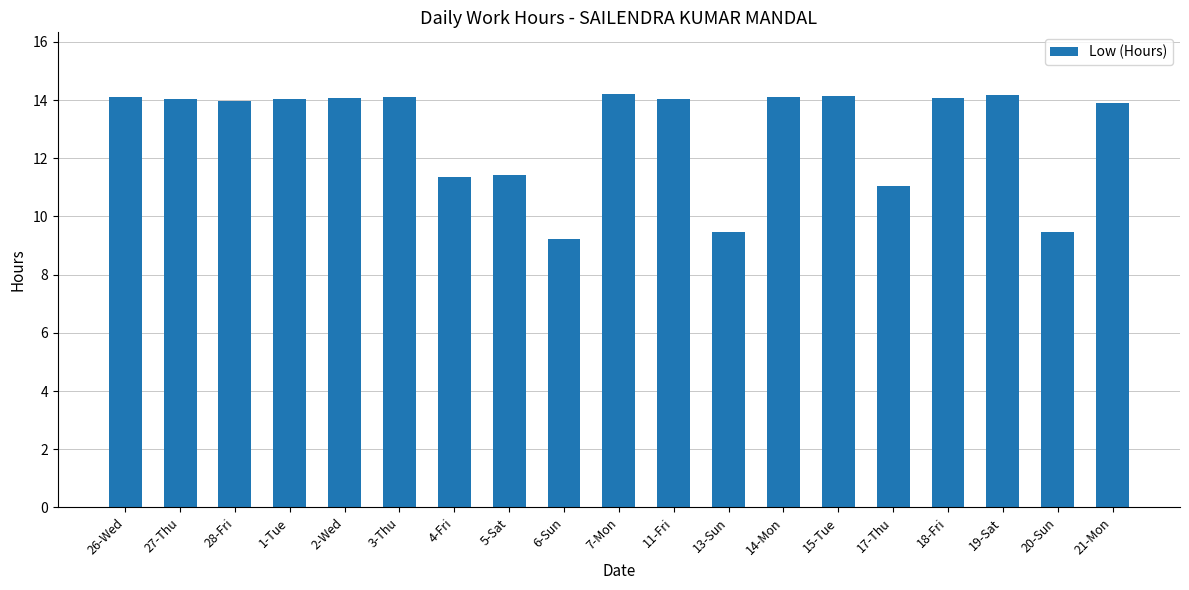

What is the sum of all values?

244.9